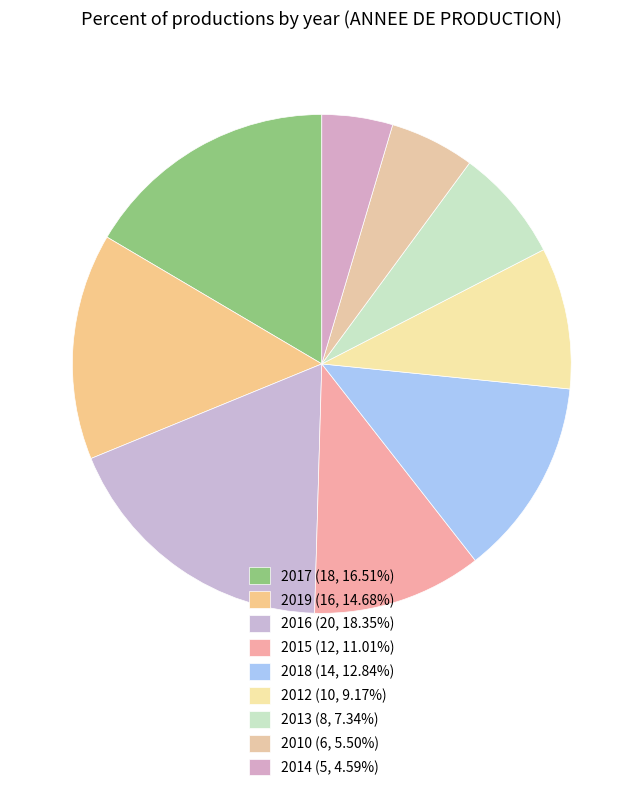

Count the number of slices in the pie.

9